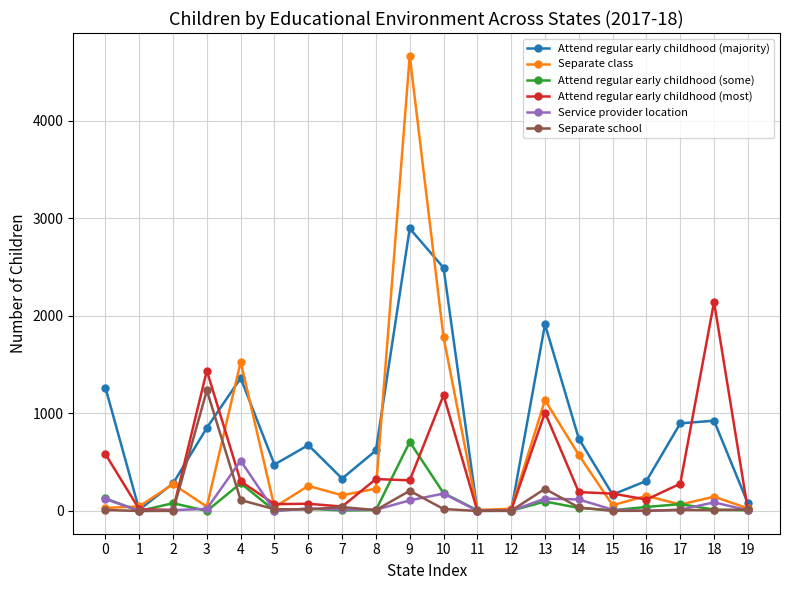

Rank the series by their maximum value, from lowest to highest.

Service provider location, Attend regular early childhood (some), Separate school, Attend regular early childhood (most), Attend regular early childhood (majority), Separate class